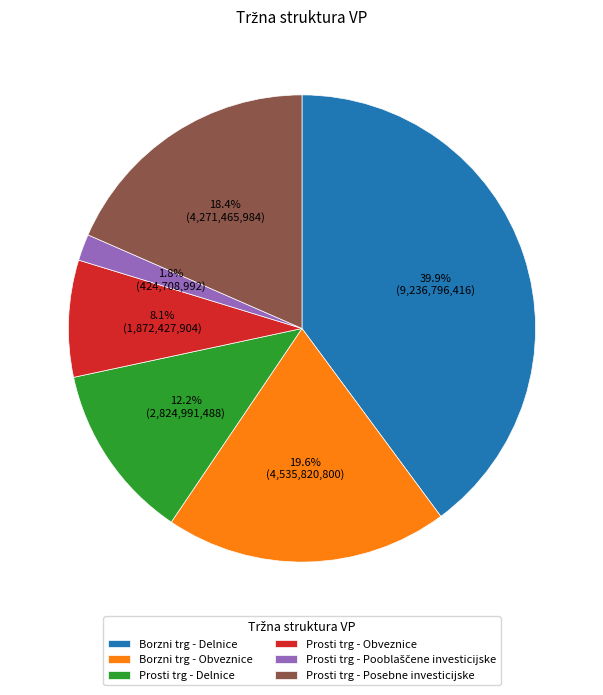

Does any single category account for the majority?

No